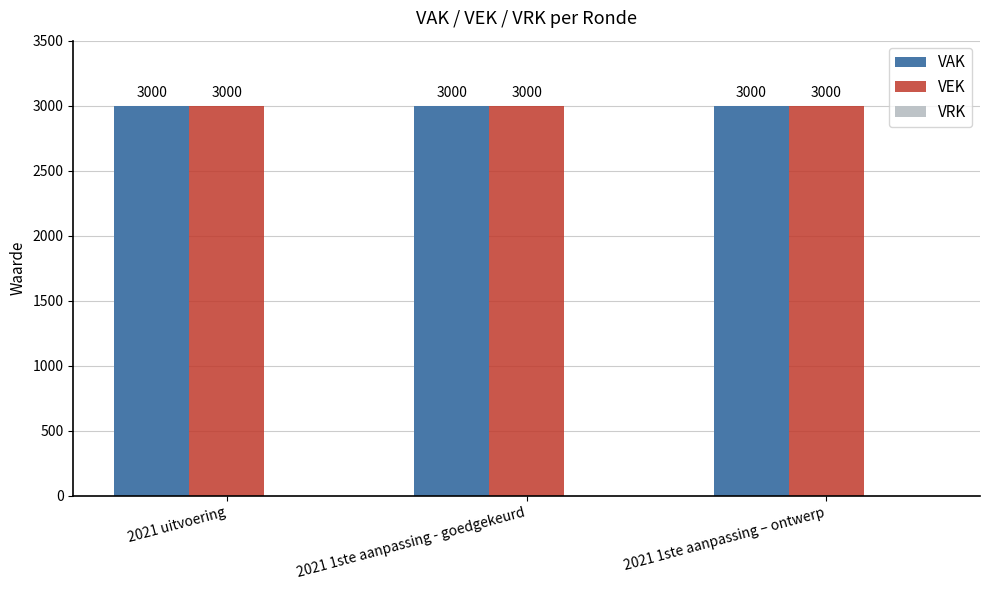

Which series has the largest range (max minus min)?

VAK